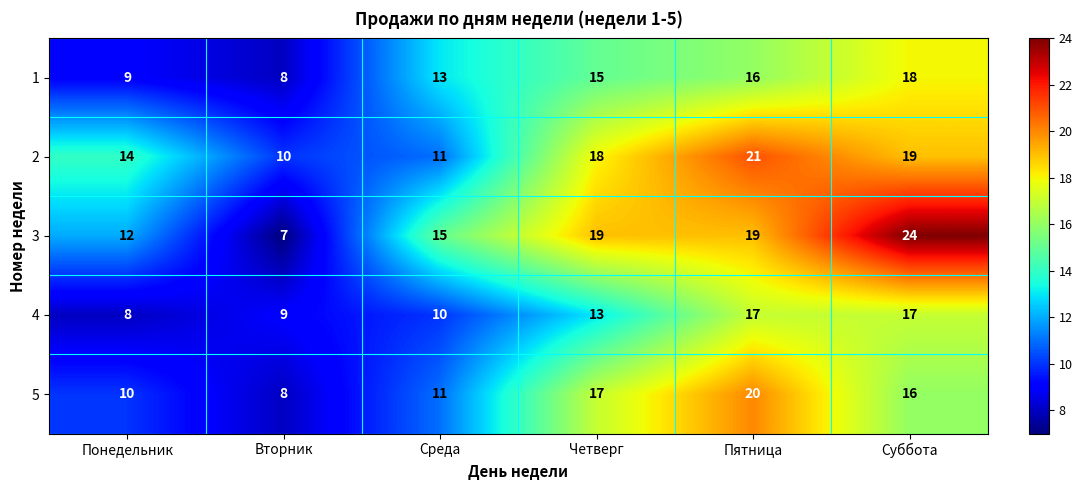

Which category has the lowest value in the 1 series?

Вторник